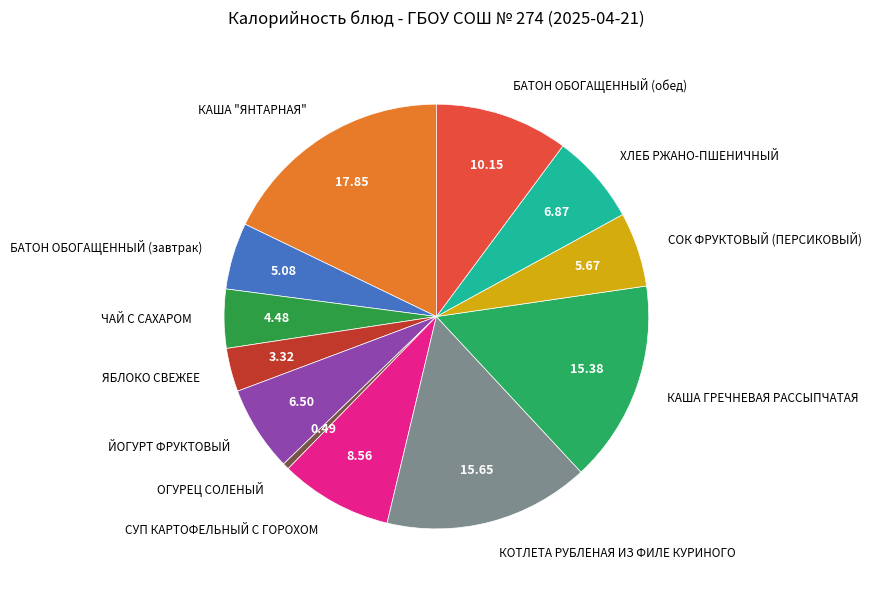

Does ЯБЛОКО СВЕЖЕЕ represent more than half of the total?

No